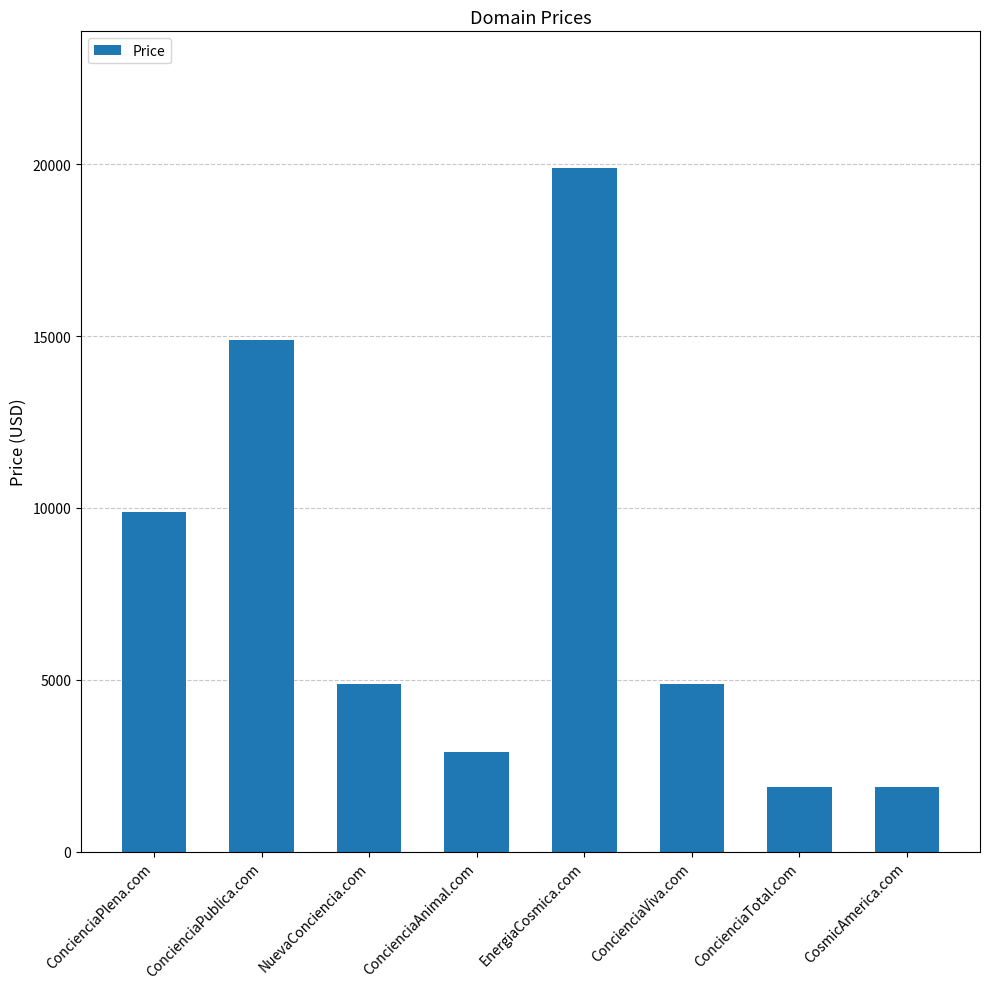

True or false: the data shows 1888 at CosmicAmerica.com.

True